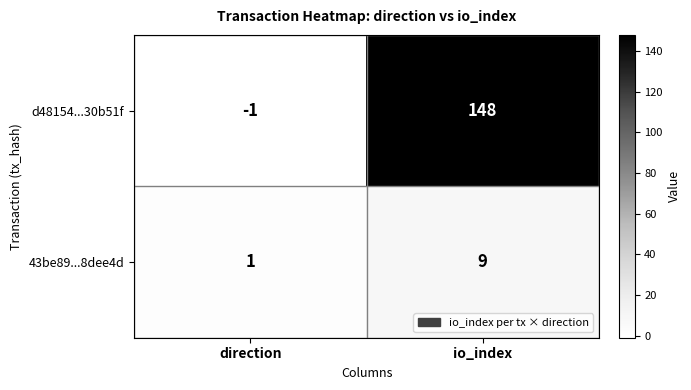

What is the sum of all 43be89...8dee4d values?

10